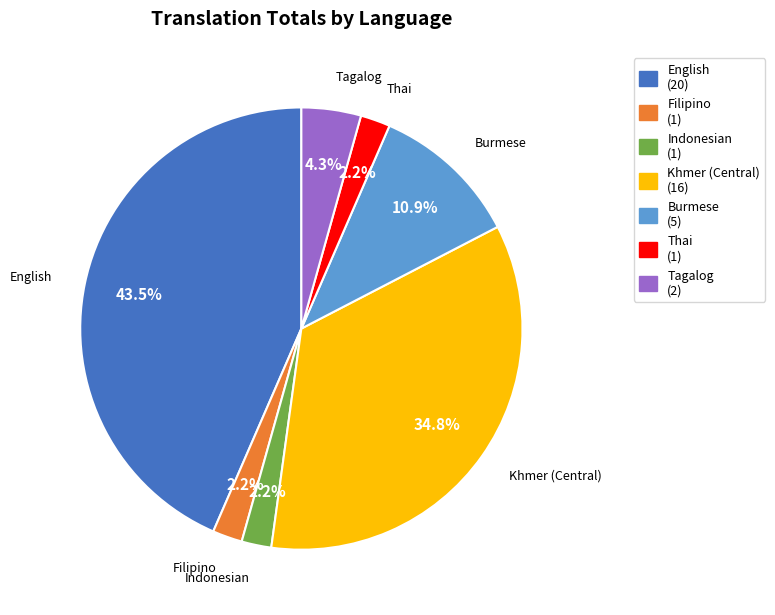

Does any single category account for the majority?

No